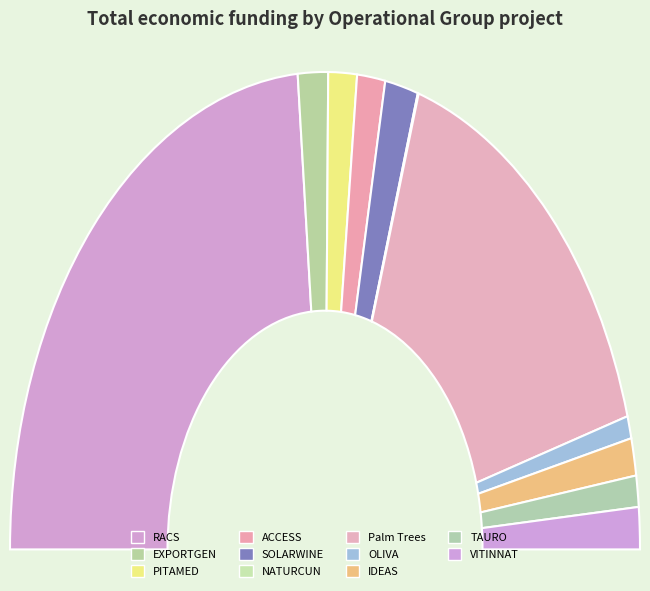

Which category has the smallest portion of the pie?

NATURCUN